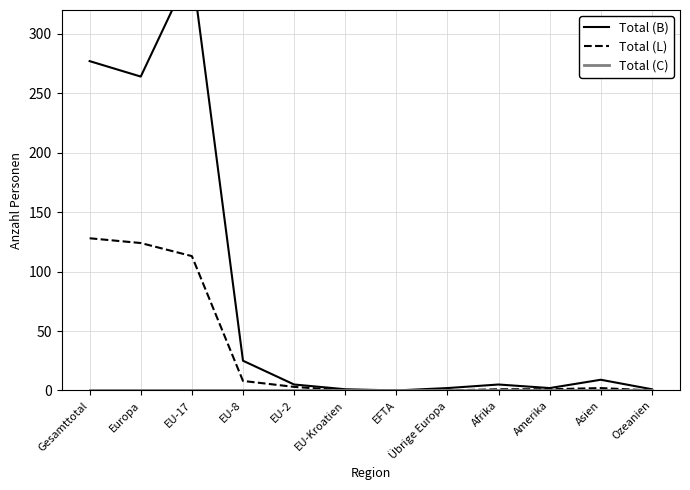

The Total (B) series shows 117 at Europa. True or false?

False